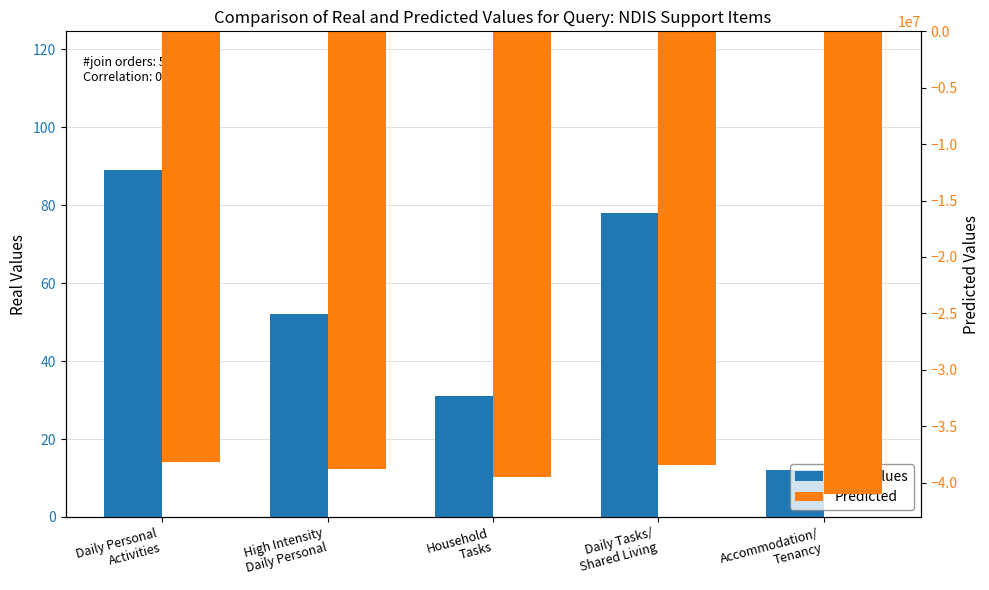

What is the sum of the Real Values values at High Intensity
Daily Personal and Accommodation/
Tenancy?

64